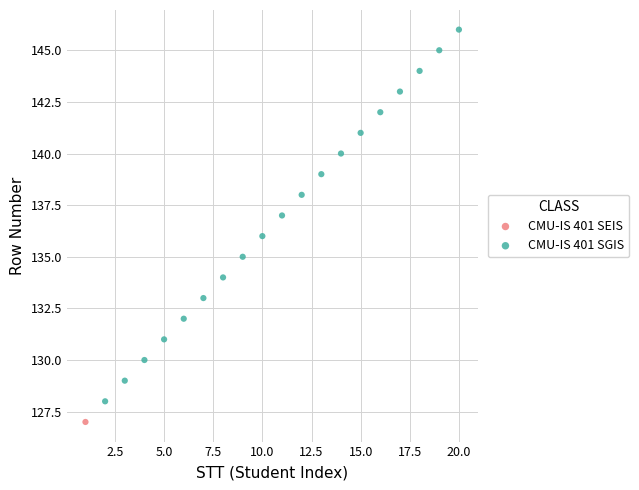

What are all the series names shown in the legend?

CMU-IS 401 SEIS, CMU-IS 401 SGIS